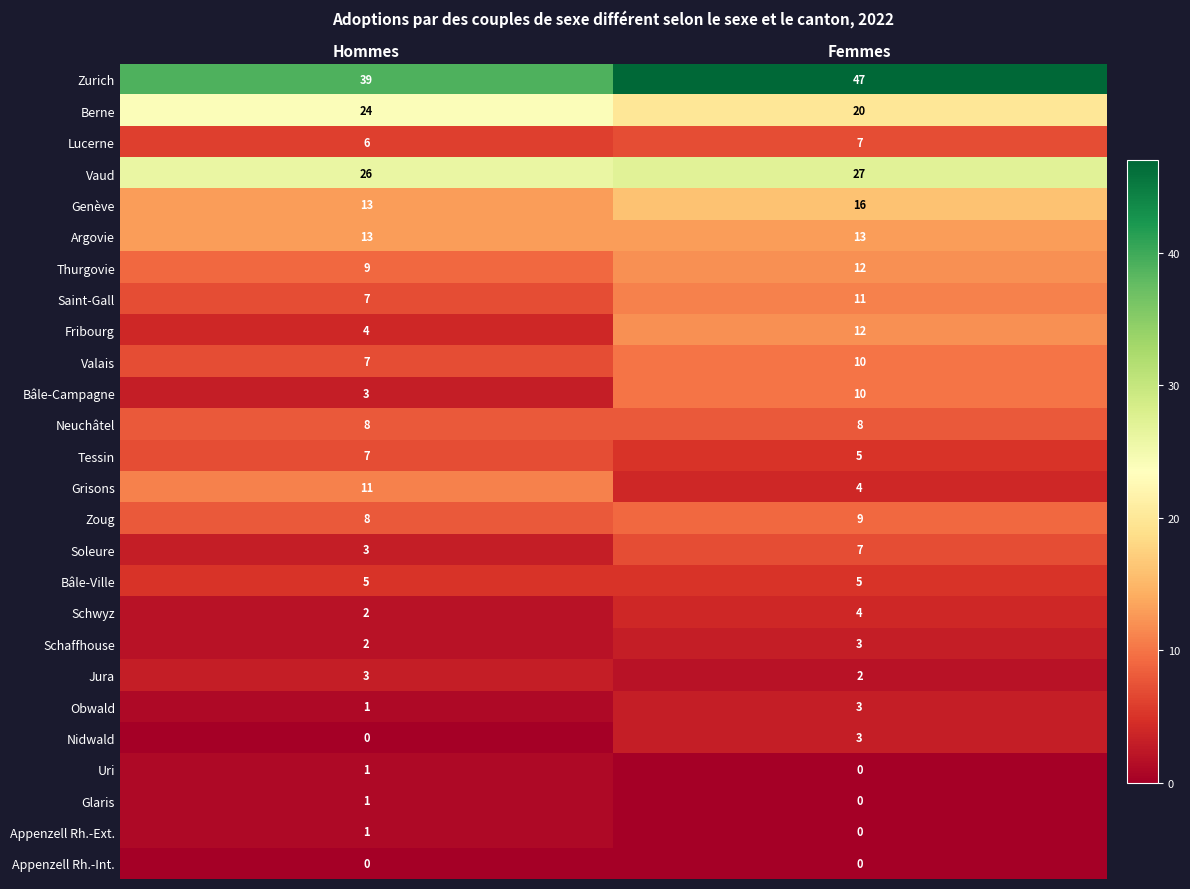

What is the difference between the Thurgovie values at Femmes and Hommes?

3